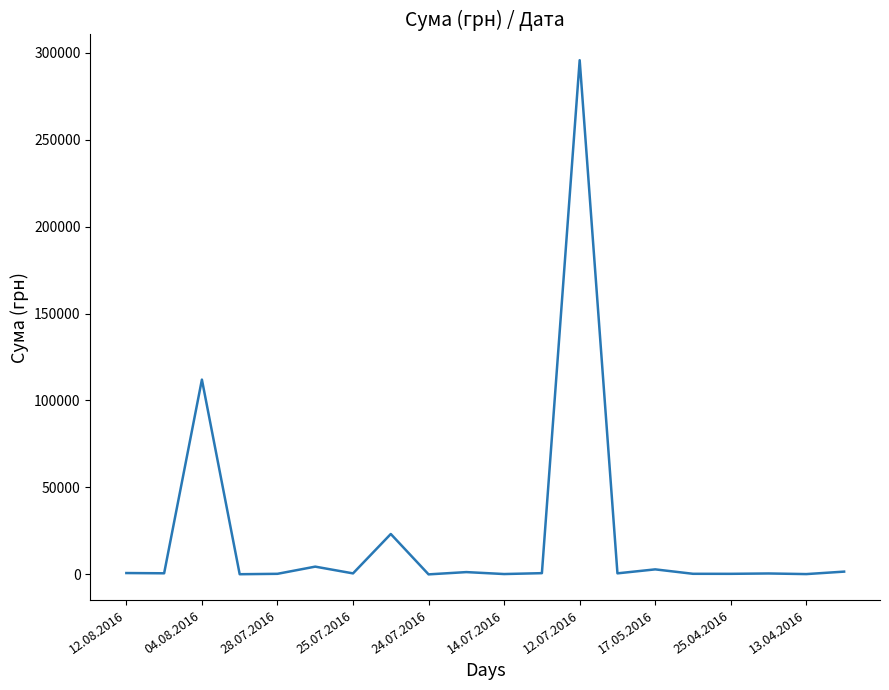

What is the greatest value displayed?

295638.6